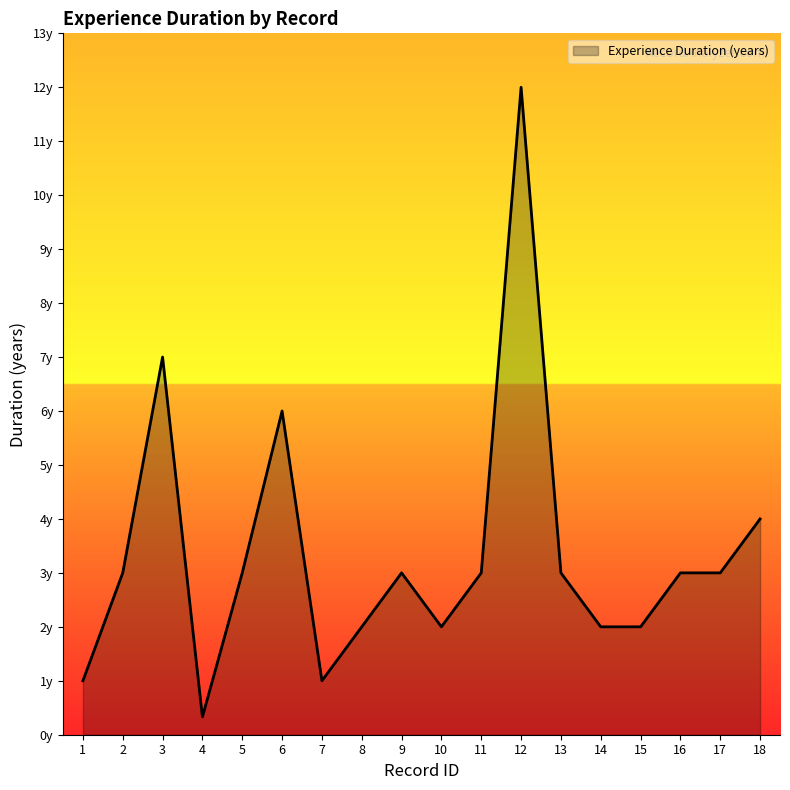

True or false: there are more than 0 points higher than both neighbors.

True